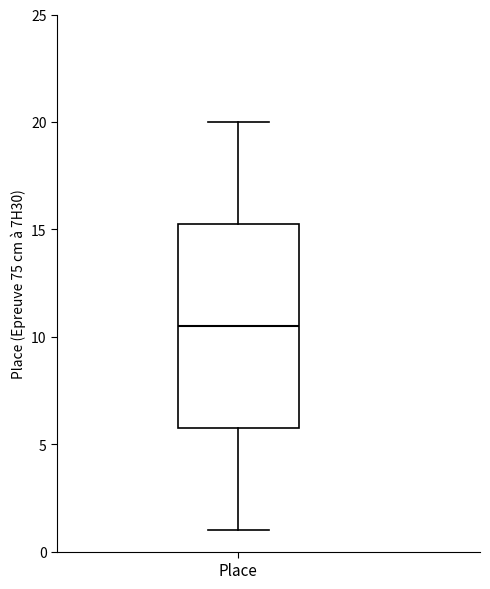

Read this box plot against the y-axis: the position of the median line, the range covered by the box, and the ends of both whiskers. The values are not printed on the chart, so give them approximately, as read against the axis.

median 10.5, box 6.0 to 15.5, whiskers 1.0 to 20.0